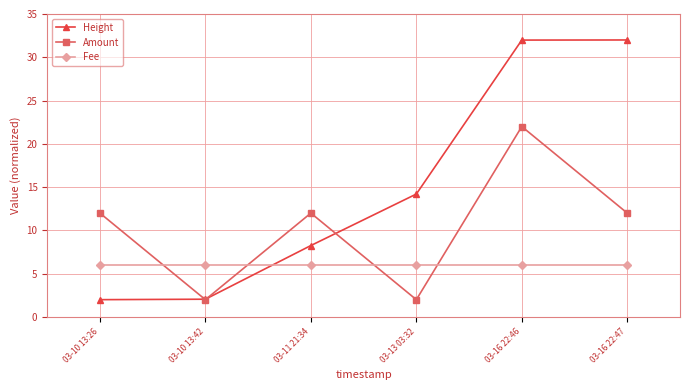

Rank the series by their average value, from lowest to highest.

Fee, Amount, Height